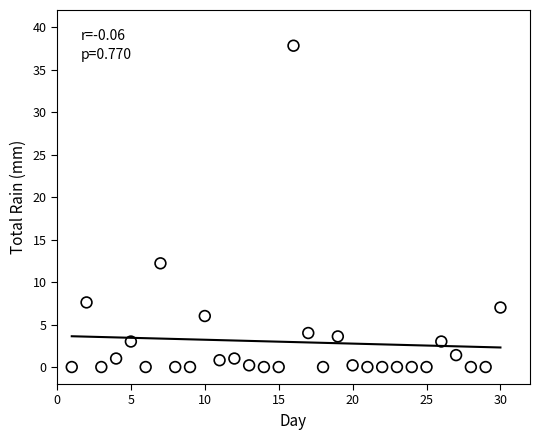

What Y value in the scatter plot is closest to 18?

12.2